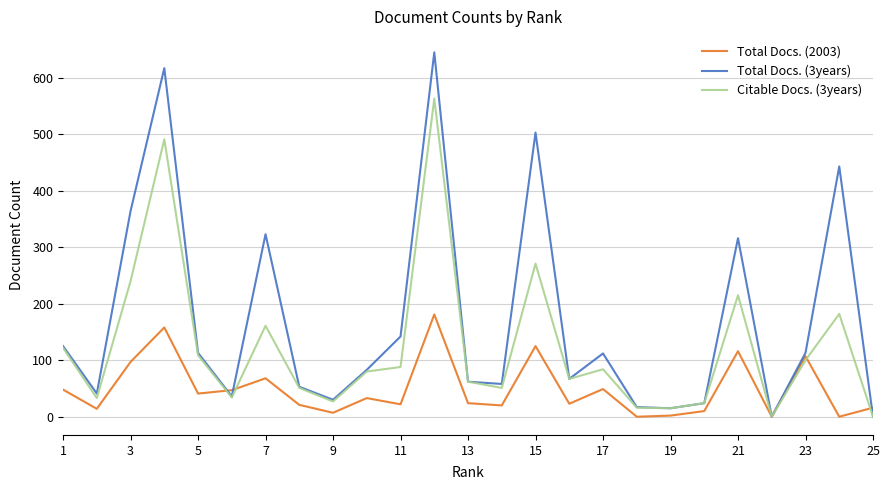

List the series in order of their peak value, lowest first.

Total Docs. (2003), Citable Docs. (3years), Total Docs. (3years)